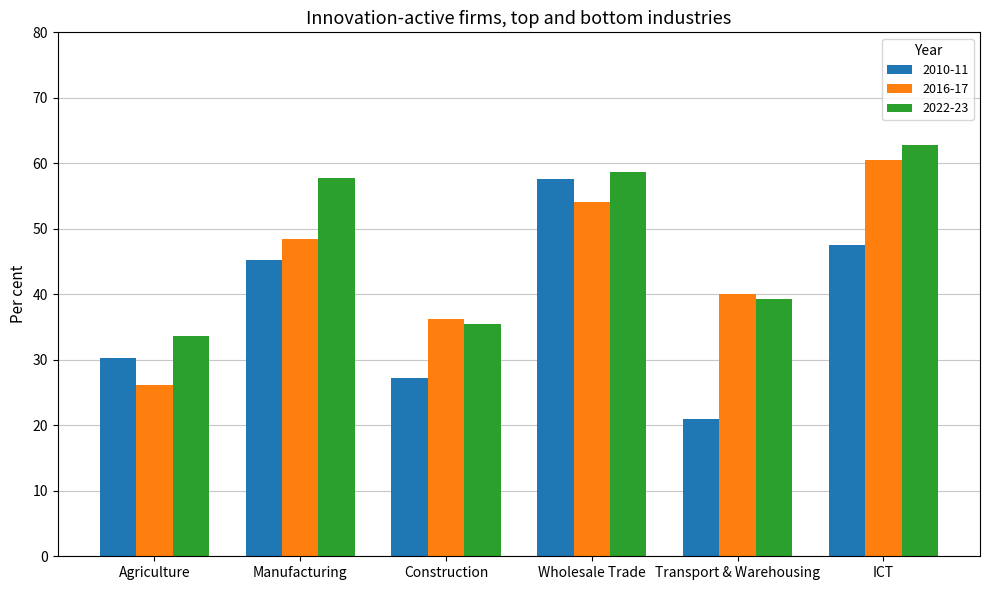

What is the difference between the highest and lowest values at ICT?

15.3